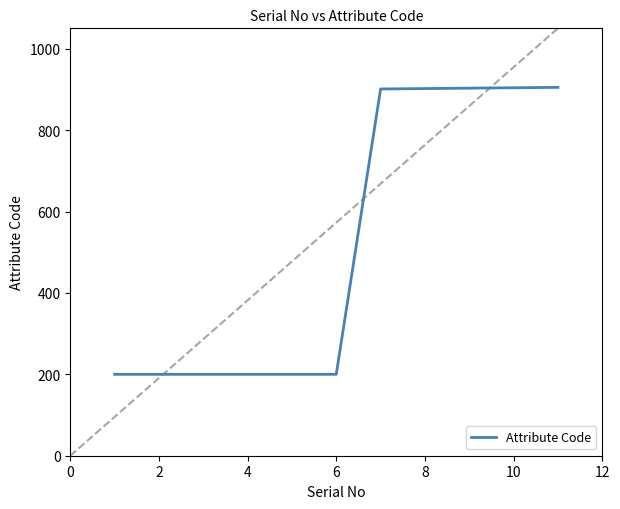

What is the minimum value shown in the chart?

200